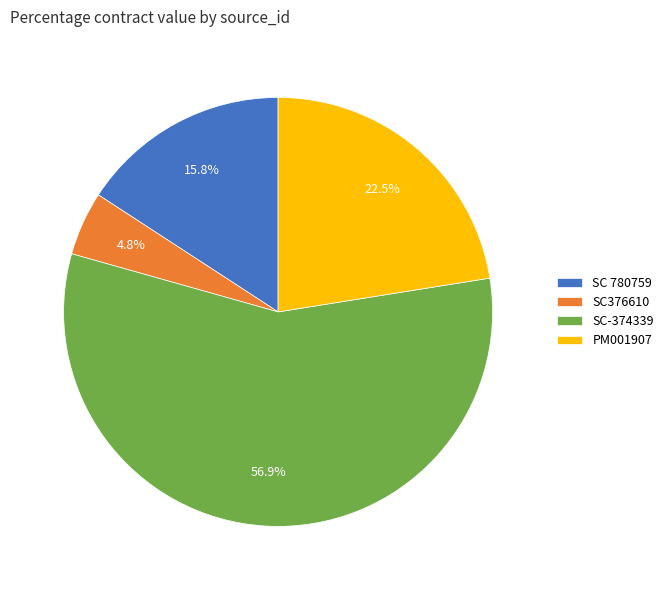

What is the largest slice in the pie chart?

SC-374339